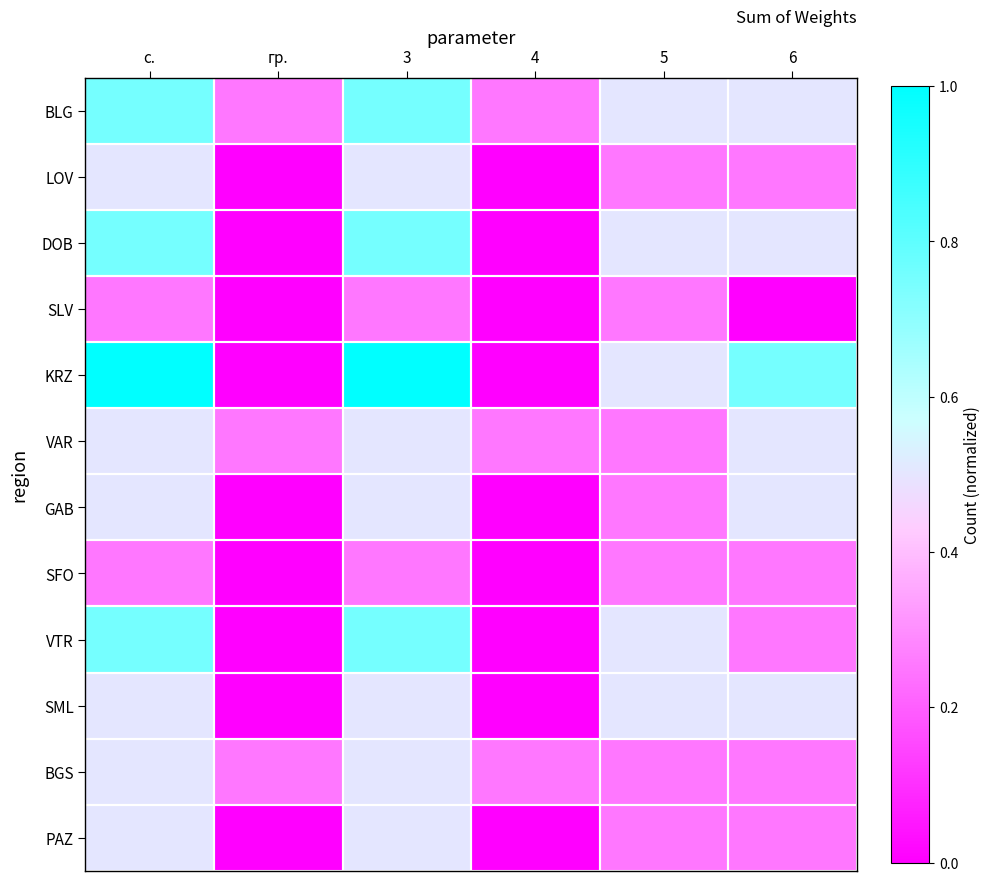

Reading right to left, what are all the values shown in this chart?

BLG: 6=0.5	5=0.5	4=0.2	3=0.8	гр.=0.2	с.=0.8
LOV: 6=0.2	5=0.2	4=0.0	3=0.5	гр.=0.0	с.=0.5
DOB: 6=0.5	5=0.5	4=0.0	3=0.8	гр.=0.0	с.=0.8
SLV: 6=0.0	5=0.2	4=0.0	3=0.2	гр.=0.0	с.=0.2
KRZ: 6=0.8	5=0.5	4=0.0	3=1.0	гр.=0.0	с.=1.0
VAR: 6=0.5	5=0.2	4=0.2	3=0.5	гр.=0.2	с.=0.5
GAB: 6=0.5	5=0.2	4=0.0	3=0.5	гр.=0.0	с.=0.5
SFO: 6=0.2	5=0.2	4=0.0	3=0.2	гр.=0.0	с.=0.2
VTR: 6=0.2	5=0.5	4=0.0	3=0.8	гр.=0.0	с.=0.8
SML: 6=0.5	5=0.5	4=0.0	3=0.5	гр.=0.0	с.=0.5
BGS: 6=0.2	5=0.2	4=0.2	3=0.5	гр.=0.2	с.=0.5
PAZ: 6=0.2	5=0.2	4=0.0	3=0.5	гр.=0.0	с.=0.5